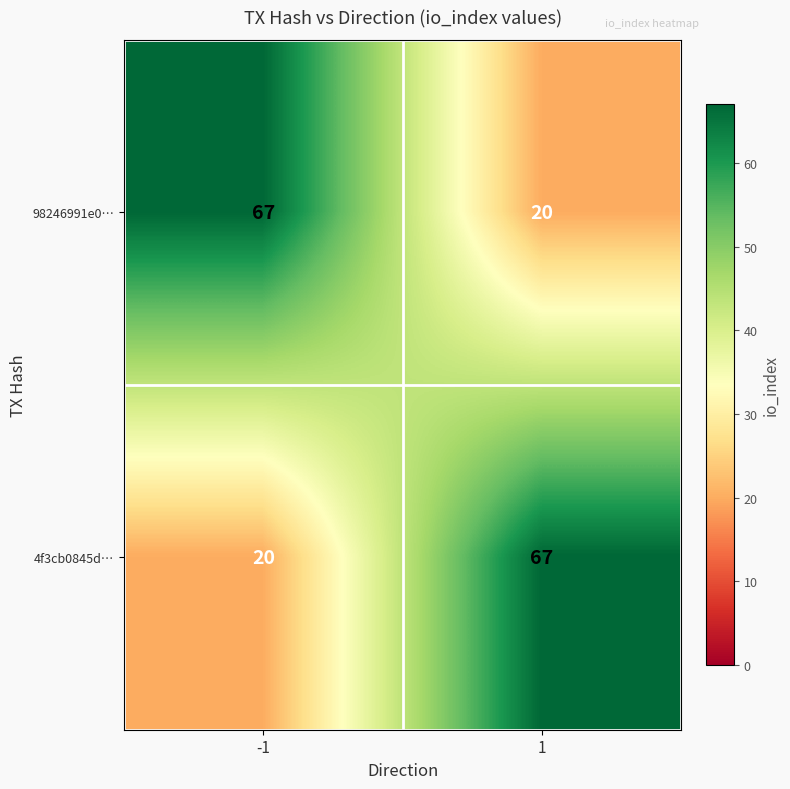

What is the maximum value shown in the chart?

67